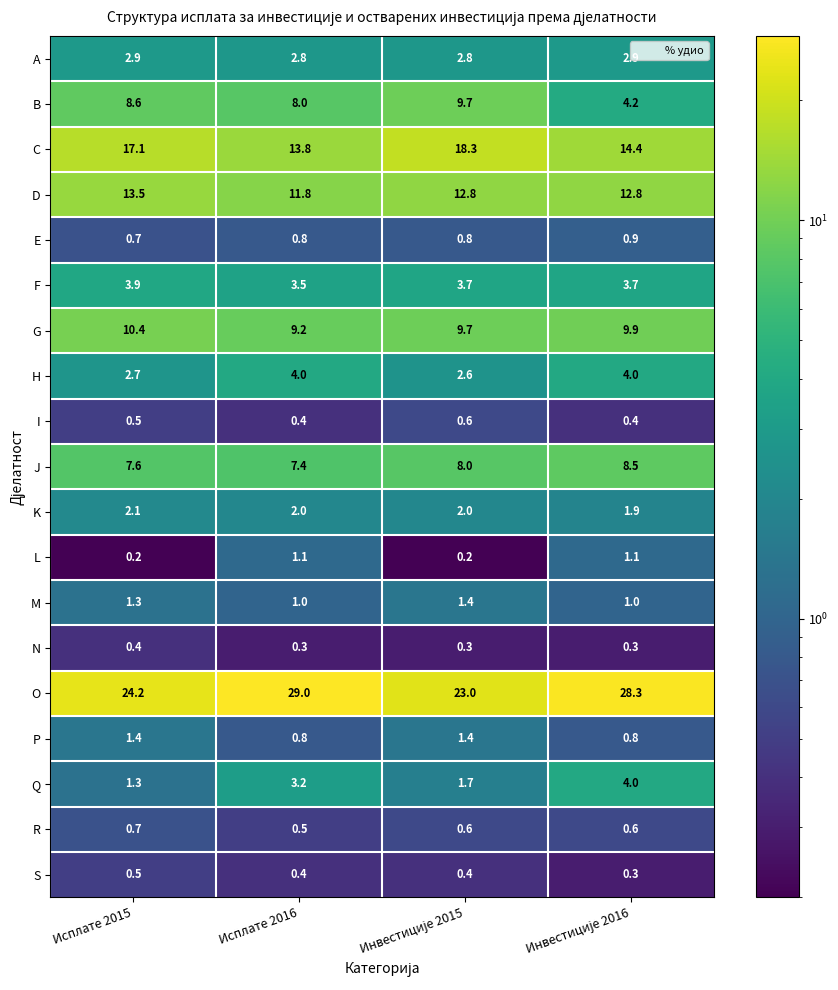

At which label does Q first exceed 3?

Исплате 2016